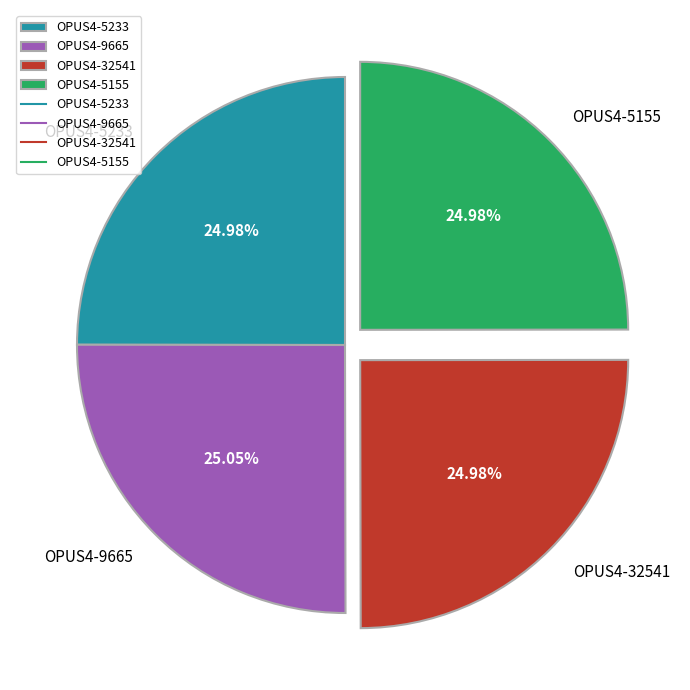

What is the ratio of the value at OPUS4-5233 to the value at OPUS4-32541?

1.0